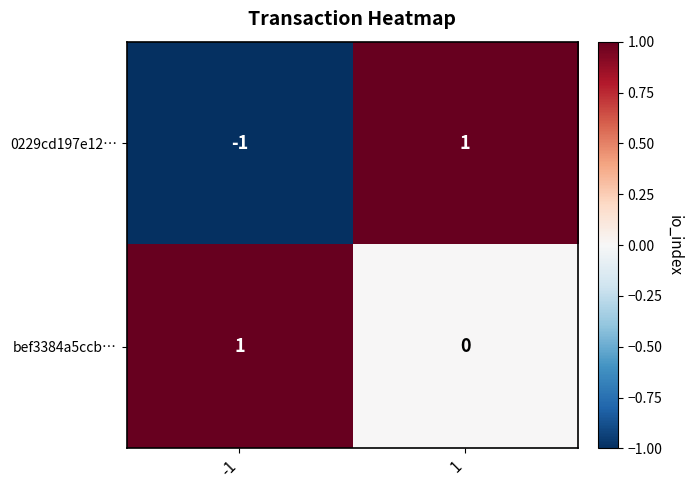

Rank the categories by bef3384a5ccb… value from highest to lowest.

-1, 1